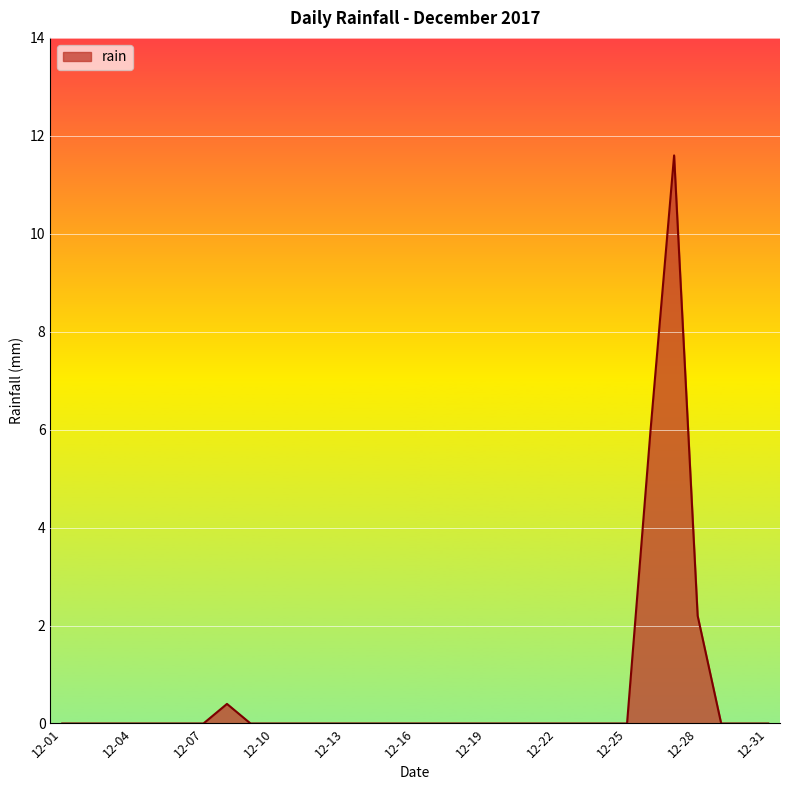

The chart shows a value of 0.0 at 12-25. True or false?

True